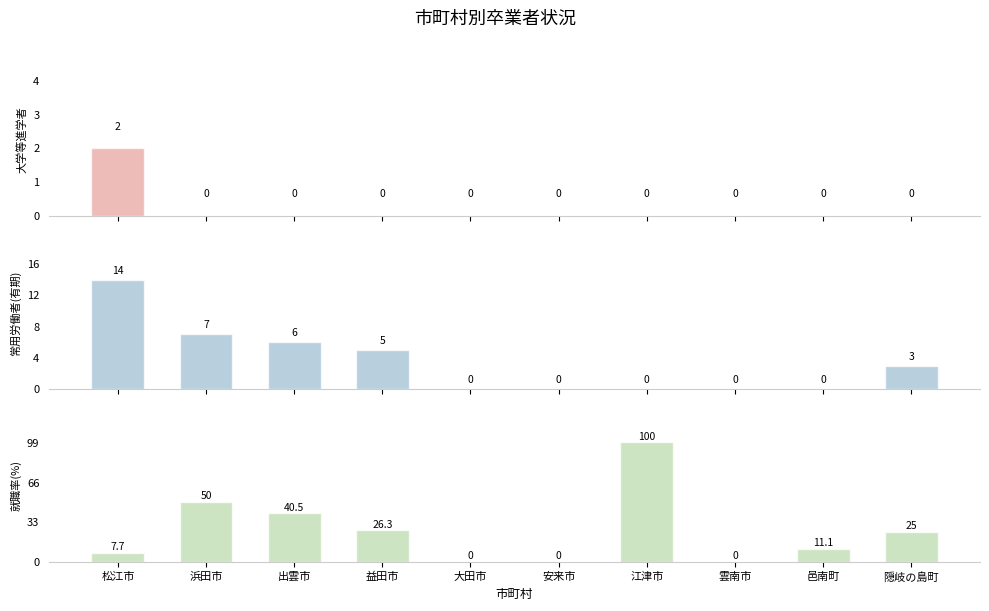

Is it true that 就職率(%) equals 11.1 at 邑南町?

True